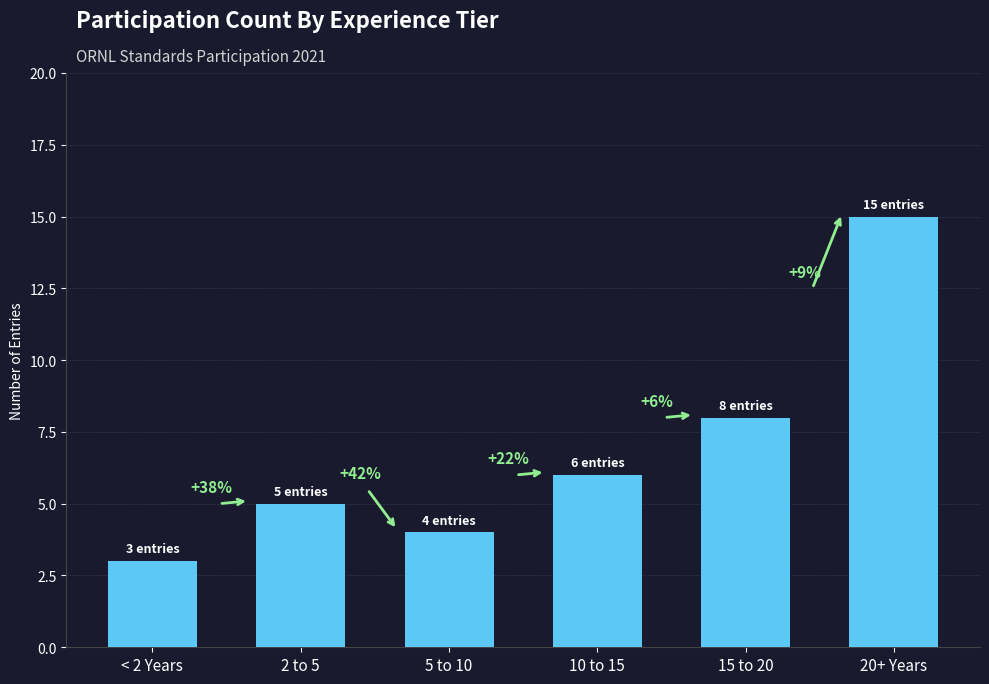

List the labels in order of value, smallest first.

< 2 Years, 5 to 10, 2 to 5, 10 to 15, 15 to 20, 20+ Years